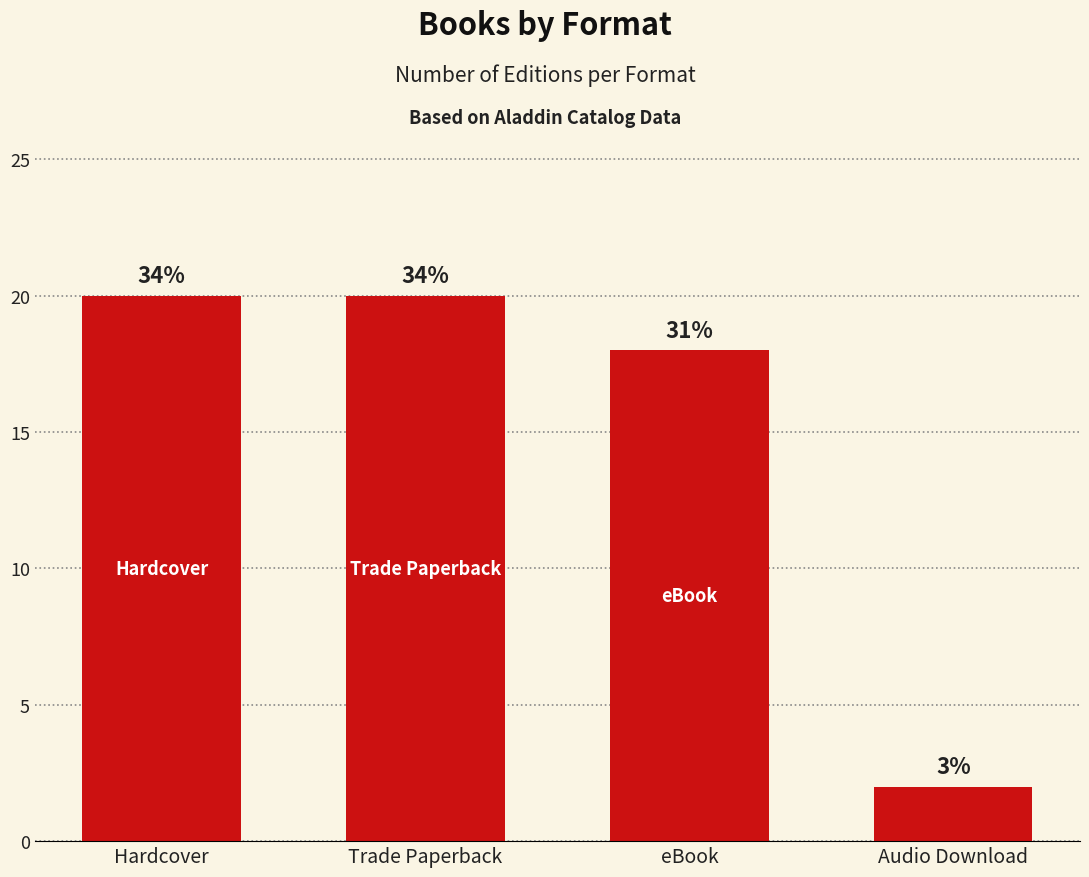

How many bars are there in total?

4